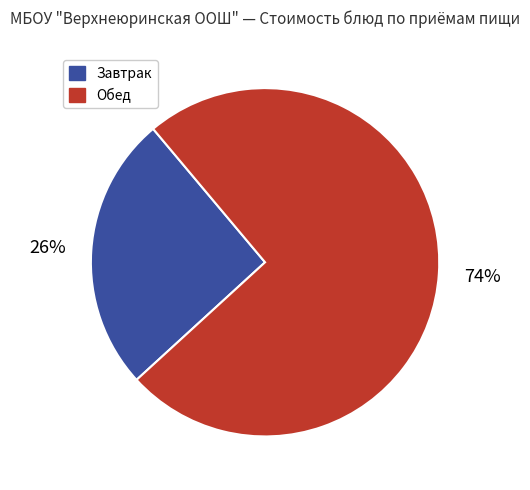

Is there a majority slice in this chart?

Yes